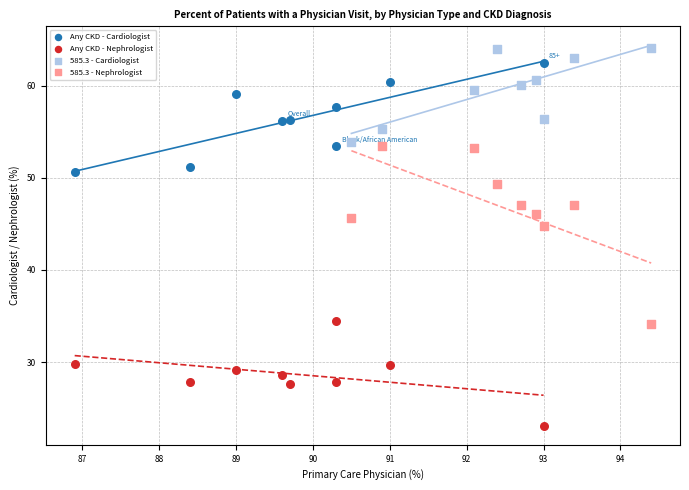

Which series contains the lowest Y value?

Any CKD - Nephrologist